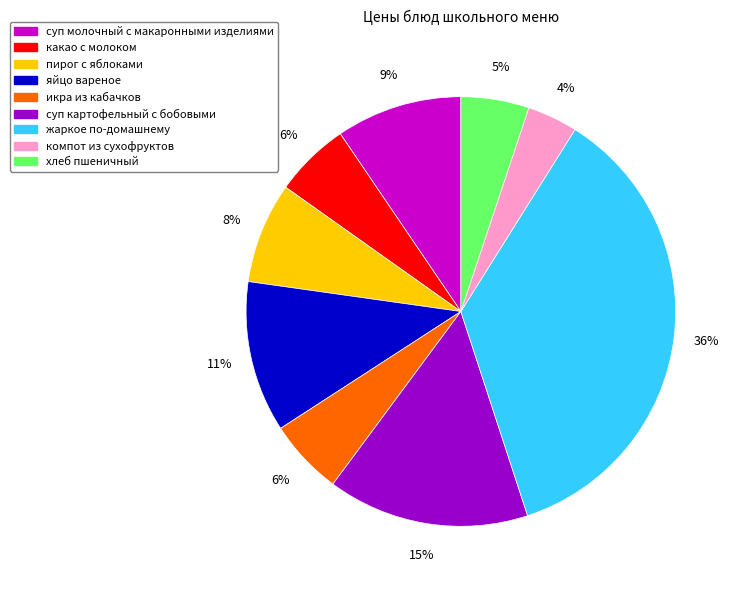

How many slices are in this pie chart?

9